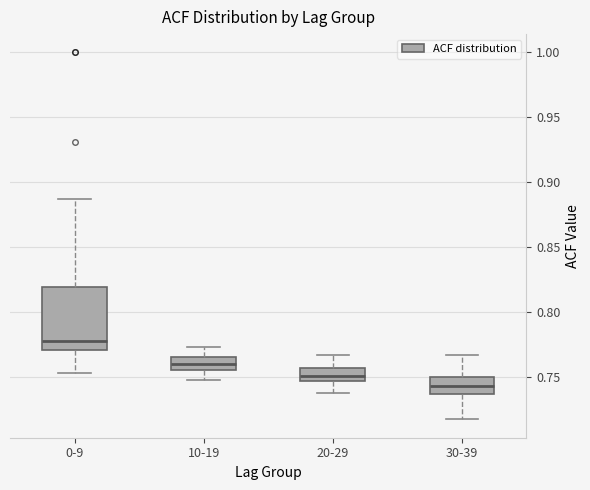

Which box's median line is the lowest?

30-39